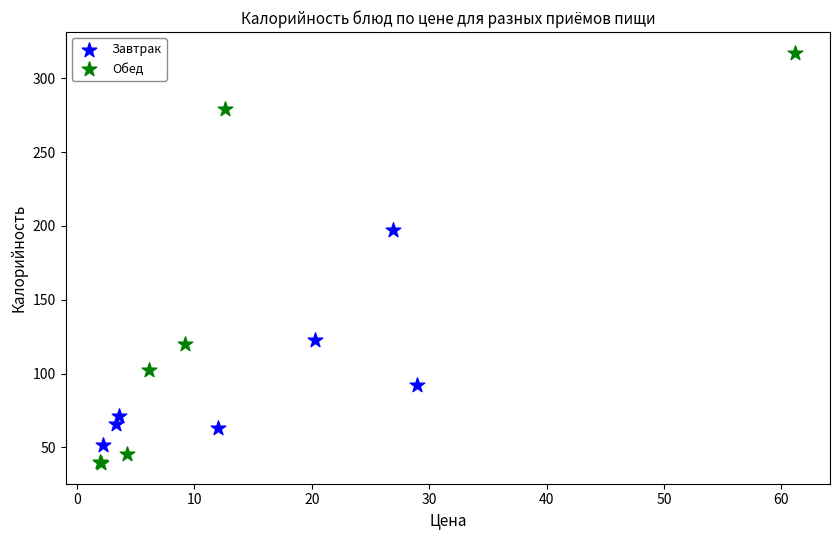

Which series contains the lowest Y value?

Обед